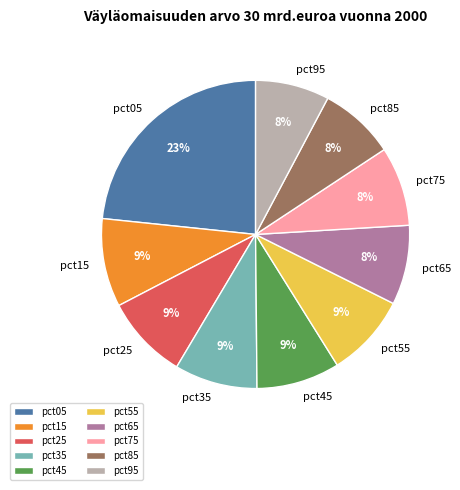

True or false: pct15 accounts for 1% of the total.

False